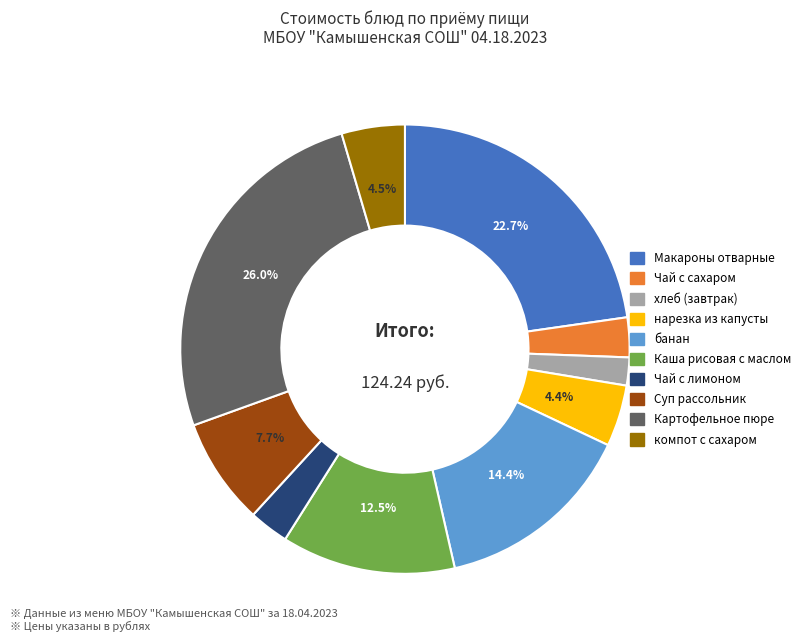

What percentage do Каша рисовая с маслом and Картофельное пюре together represent?

38.5%